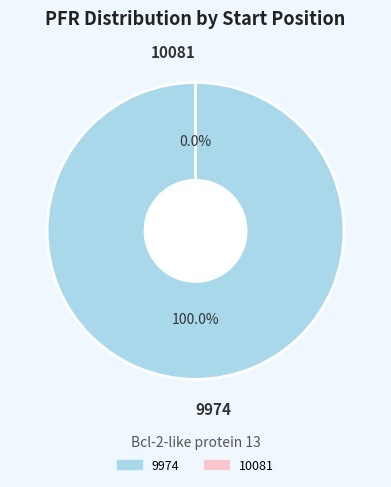

Does any single category account for the majority?

Yes